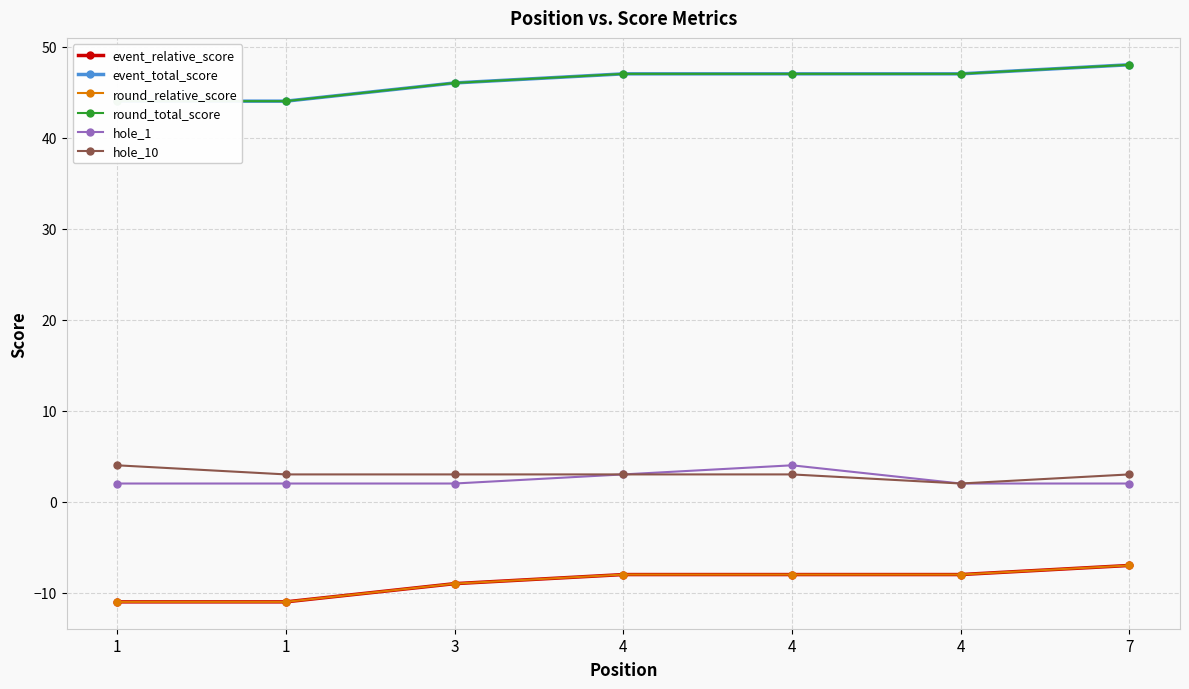

At which category does hole_10 reach its first local valley?

4